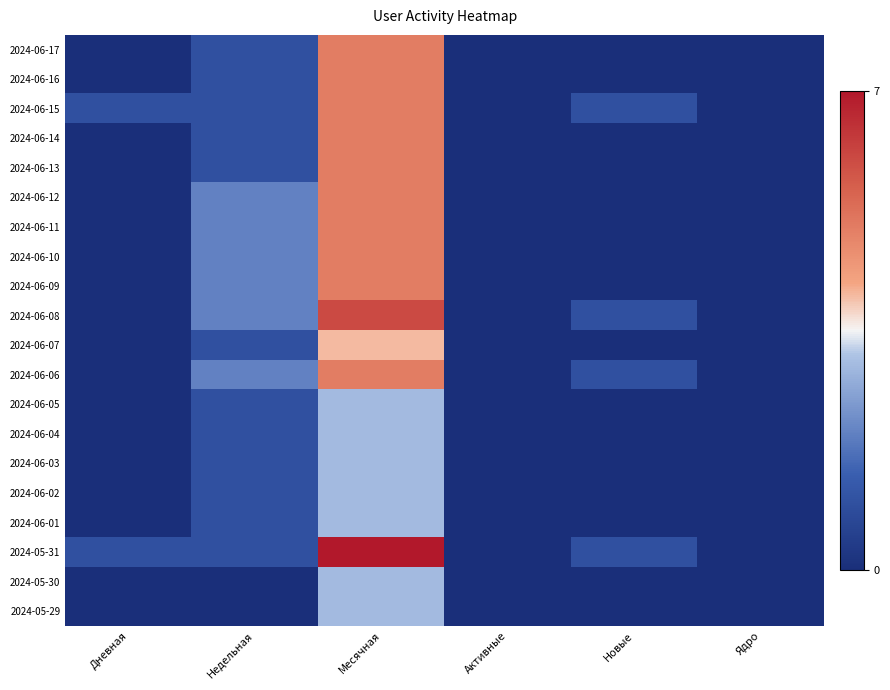

At Недельная, list the series in order from smallest to largest.

2024-05-30, 2024-05-29, 2024-06-17, 2024-06-16, 2024-06-15, 2024-06-14, 2024-06-13, 2024-06-07, 2024-06-05, 2024-06-04, 2024-06-03, 2024-06-02, 2024-06-01, 2024-05-31, 2024-06-12, 2024-06-11, 2024-06-10, 2024-06-09, 2024-06-08, 2024-06-06